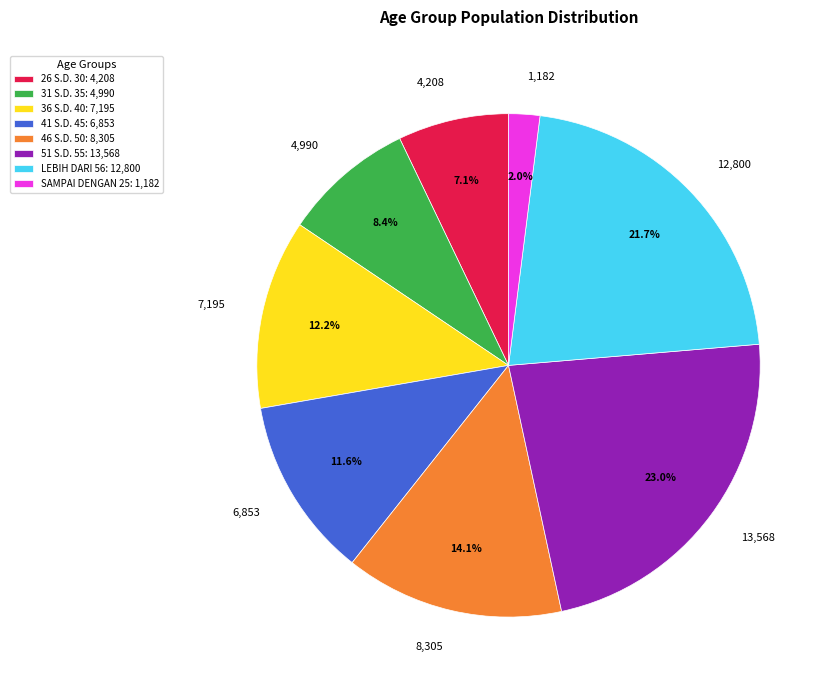

How many slices are in this pie chart?

8